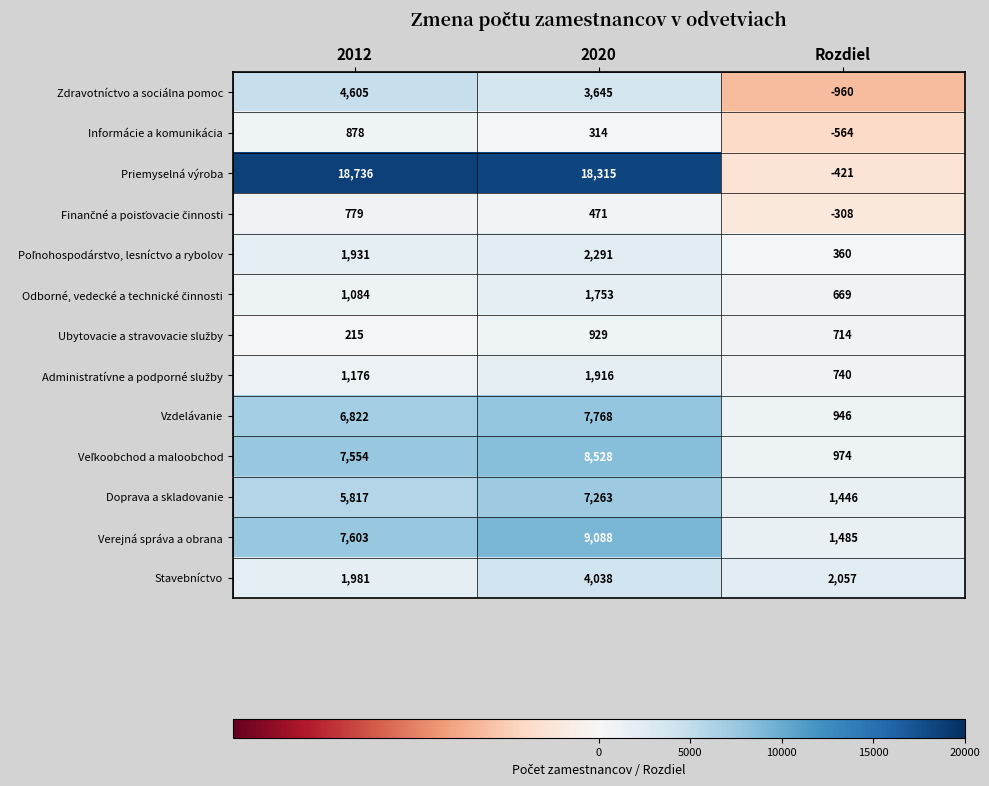

What is the greatest value displayed?

18736